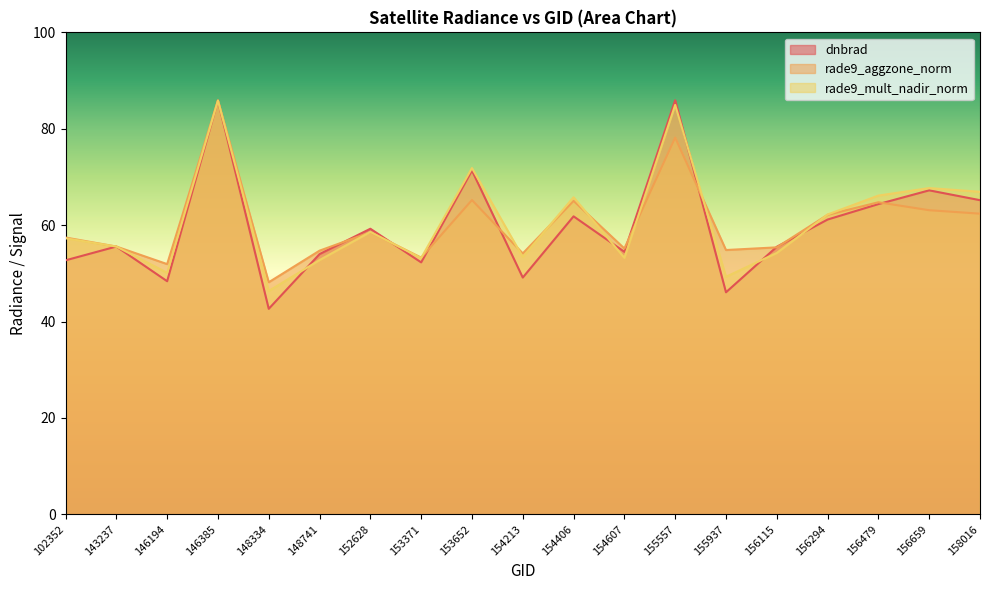

Does the chart display data point markers on the line(s)?

No